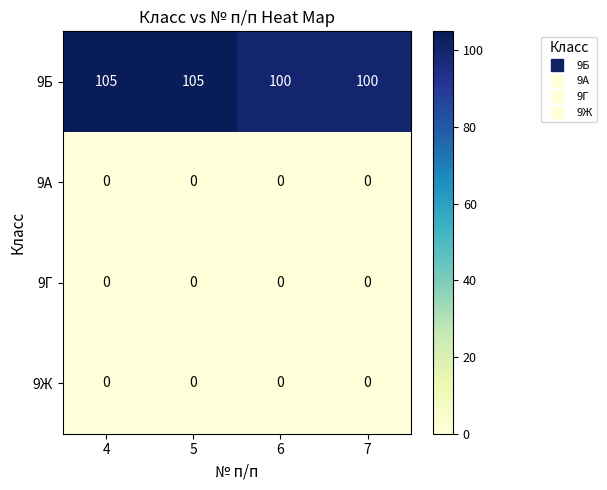

The value of 9Б at 6 is 57. True or false?

False